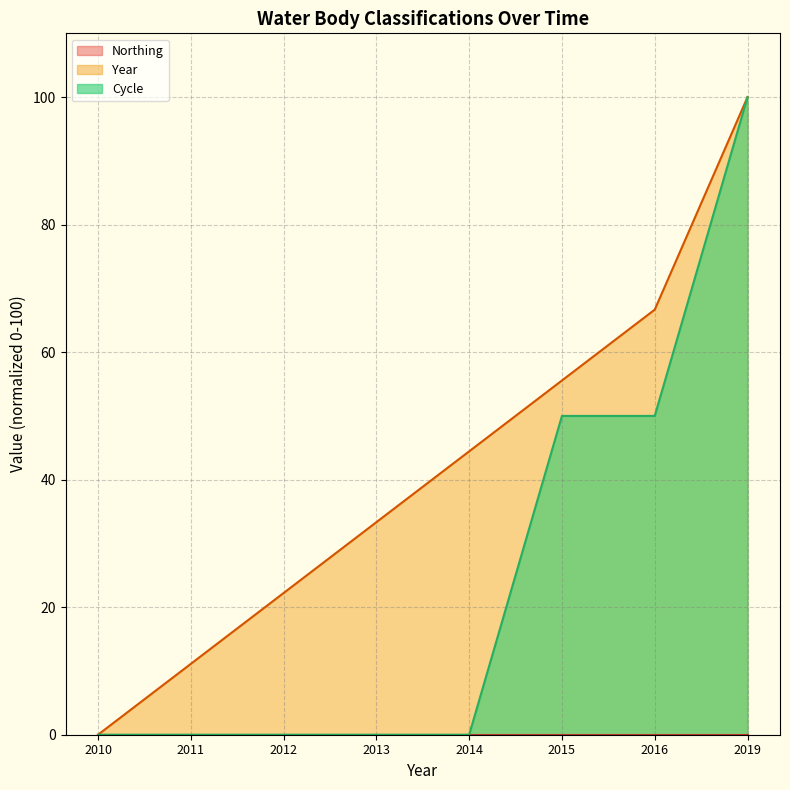

The value of Year at 2016 is 17.0. True or false?

False